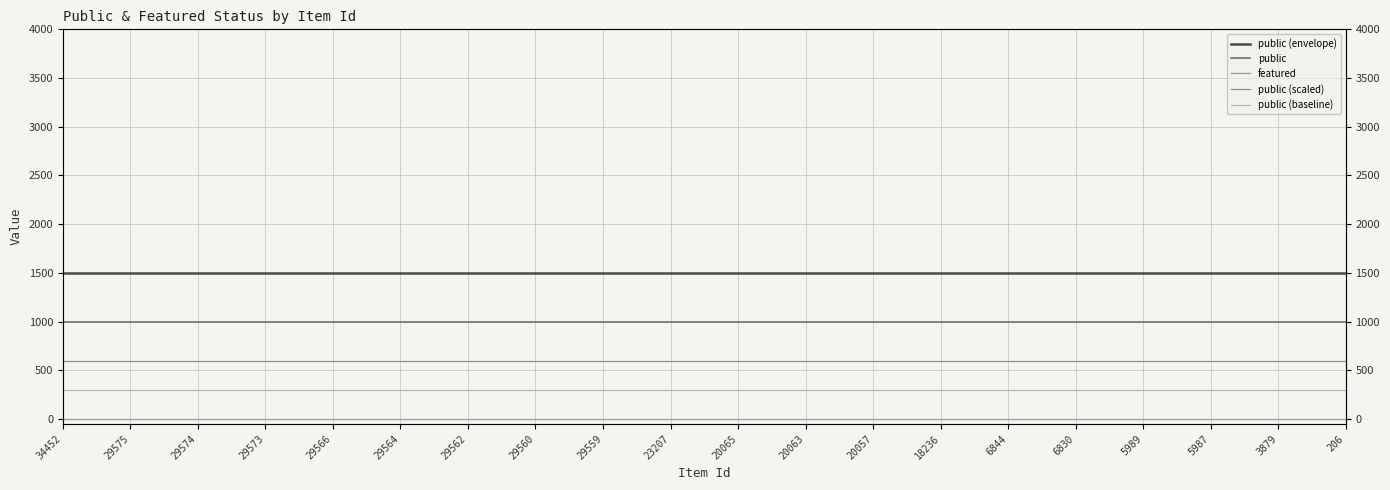

Between 5987 and 206, which series saw the biggest shift?

public (envelope)